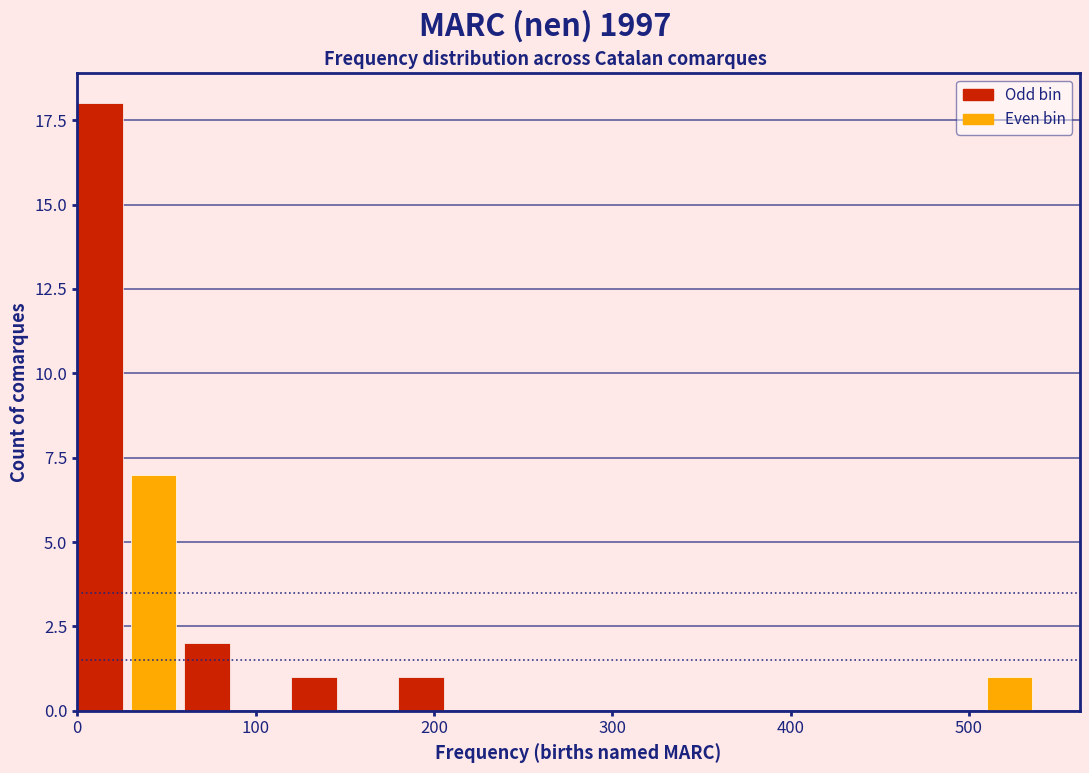

Around what value on the x-axis is the tallest bar? Give the approximate position of its centre, as read against the axis.

10